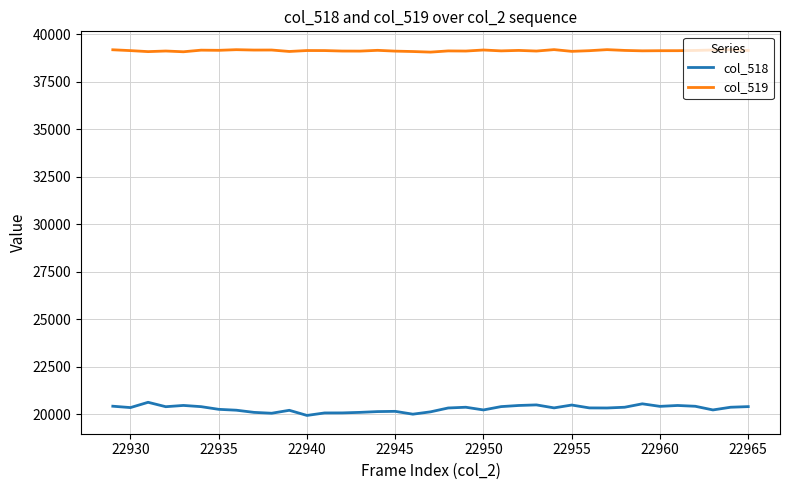

True or false: col_518 and col_519 cross at least once.

False